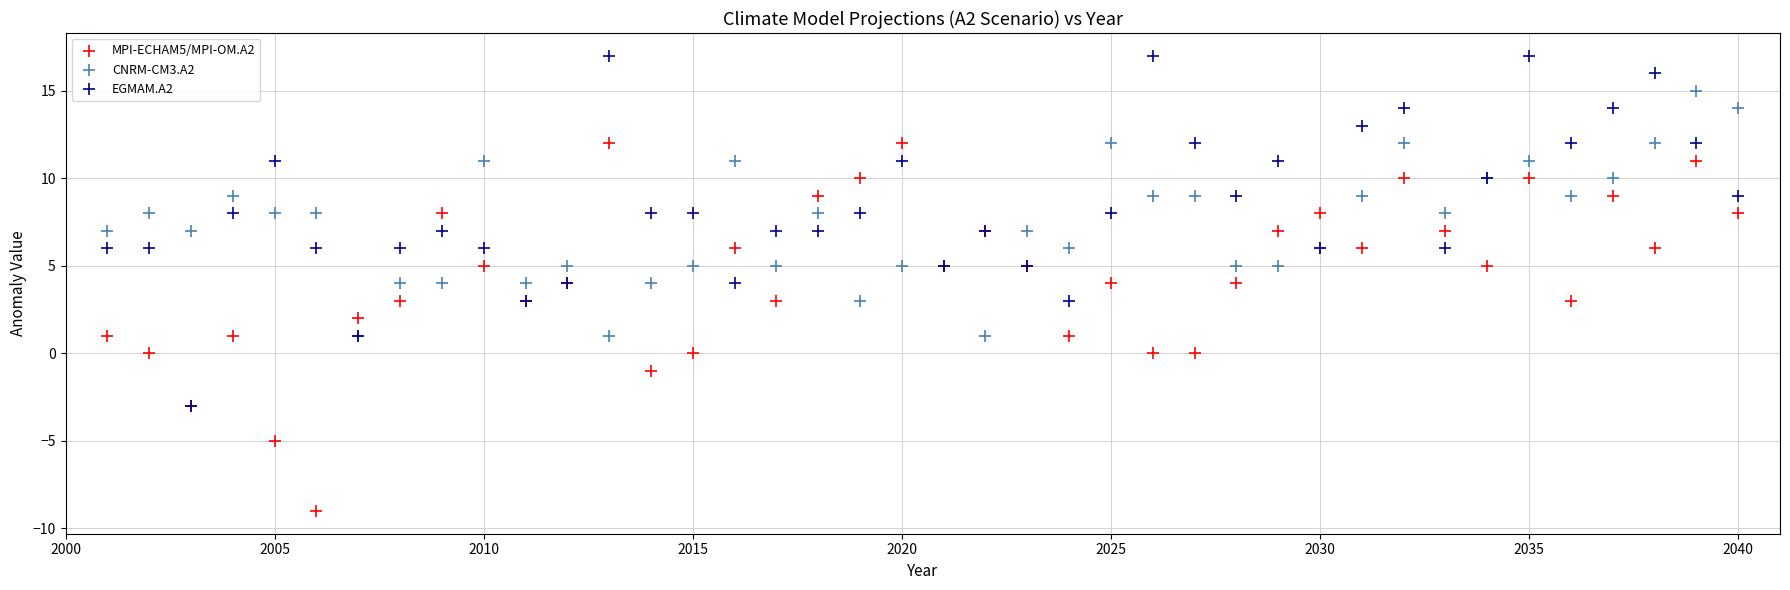

What are all the series names shown in the legend?

MPI-ECHAM5/MPI-OM.A2, CNRM-CM3.A2, EGMAM.A2